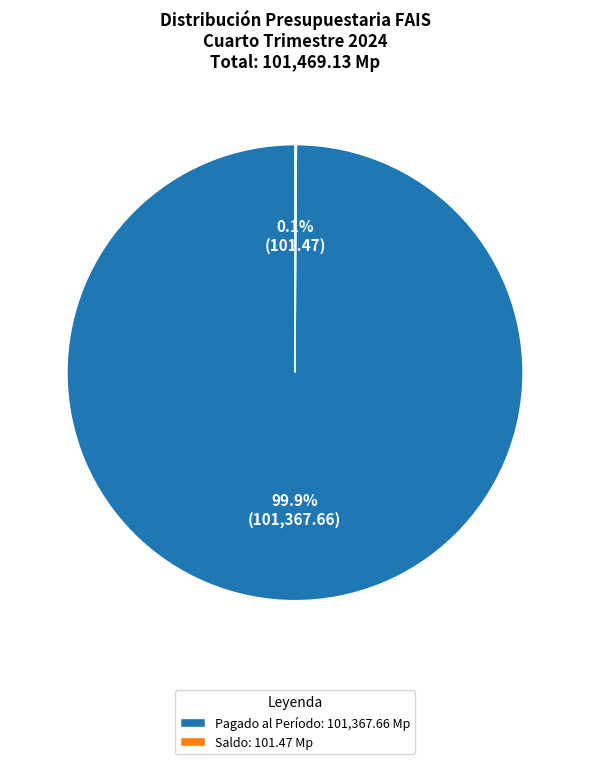

What is the largest slice in the pie chart?

Pagado al Período: 101,367.66 Mp